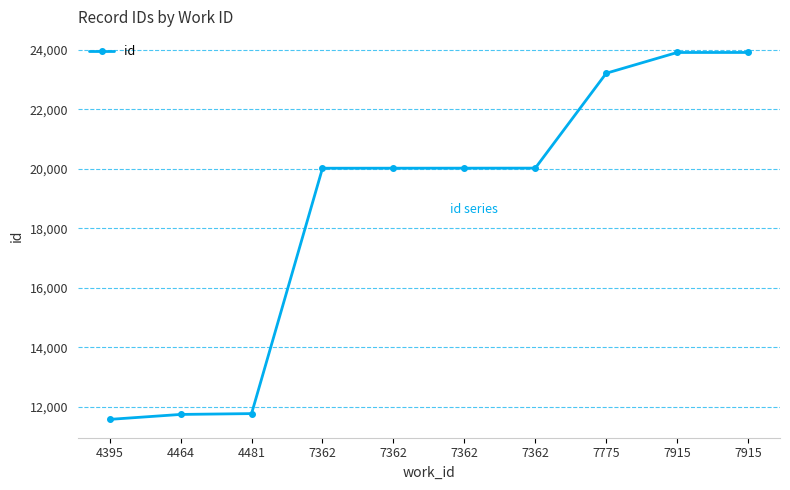

Which category has the highest value across all series?

7915